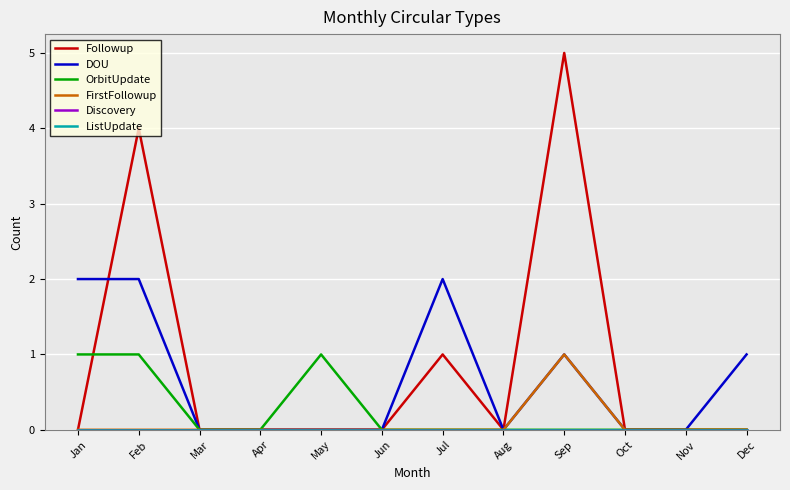

True or false: OrbitUpdate and FirstFollowup cross at least once.

False